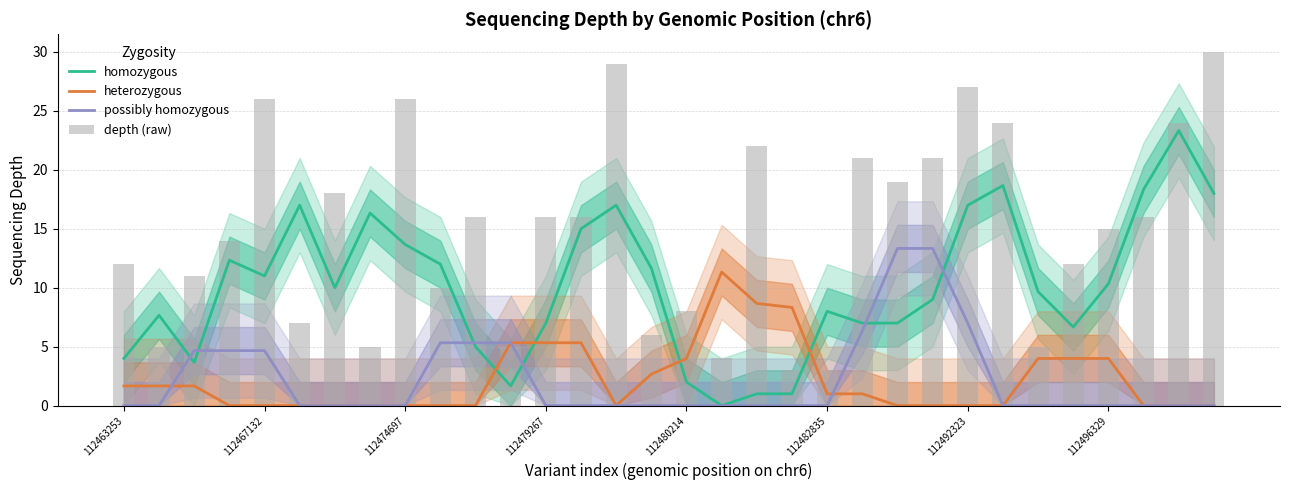

At how many categories does at least one series exceed 14?

19